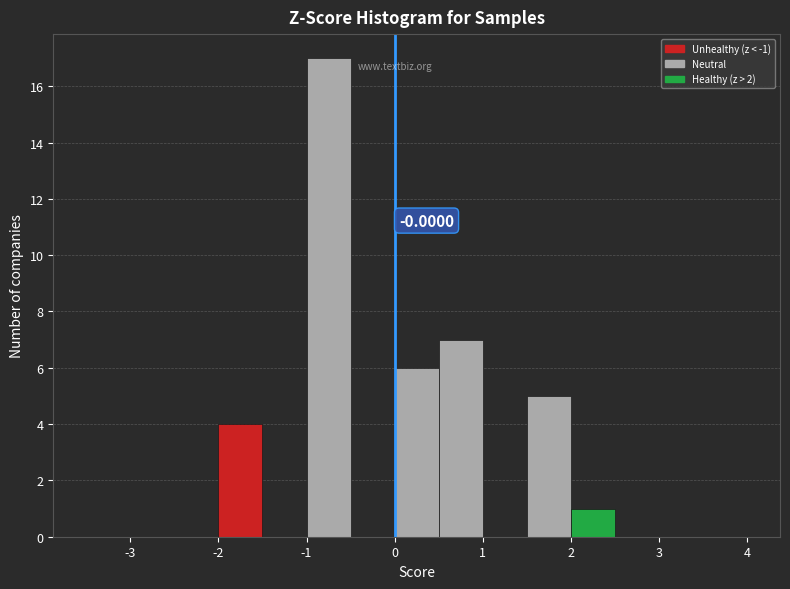

Which range on the x-axis has the tallest bar?

-1.0 to -0.5